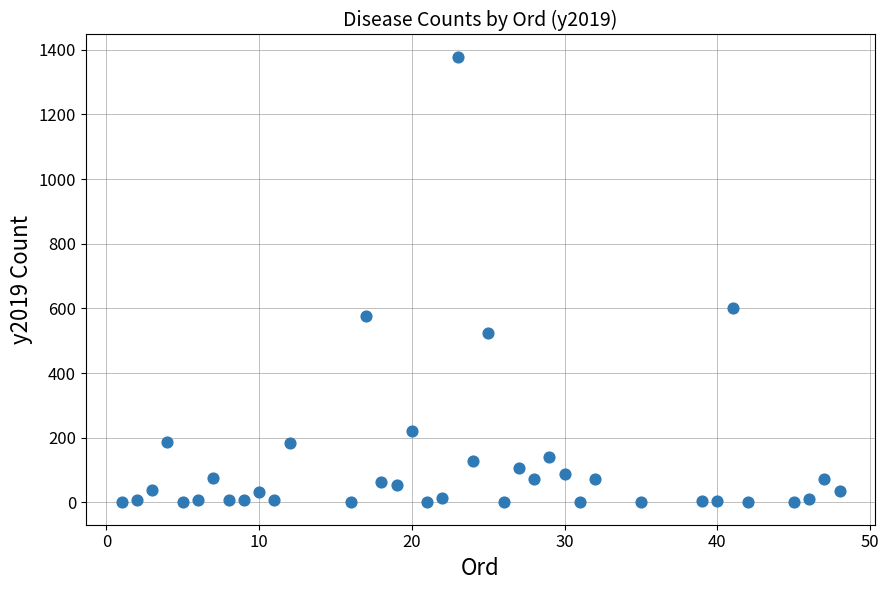

What is the range of X values (max minus min)?

47